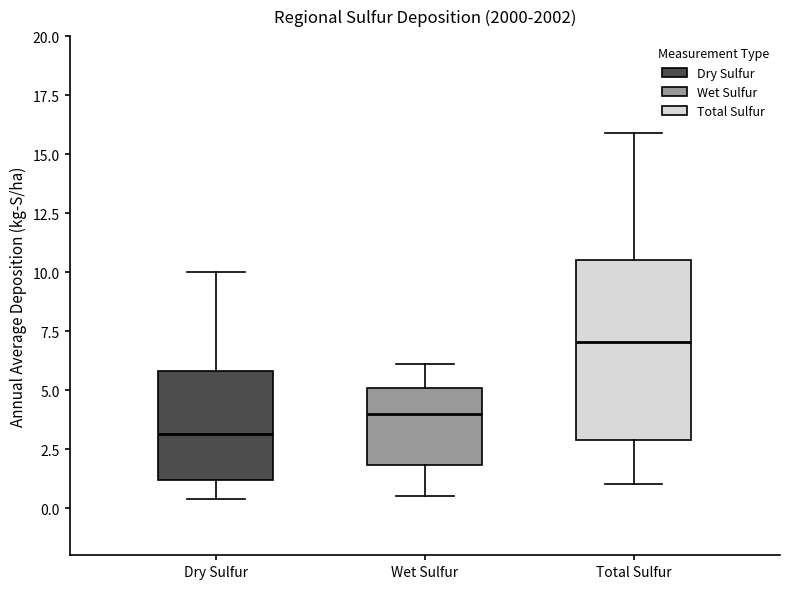

Reading left to right, read every box against the y-axis: the position of its median line, the range the box covers, and the ends of its whiskers. The values are not printed on the chart, so give them approximately, as read against the axis.

Dry Sulfur: median 3.0, box 1.0 to 6.0, whiskers 0.5 to 10.0
Wet Sulfur: median 4.0, box 2.0 to 5.0, whiskers 0.5 to 6.0
Total Sulfur: median 7.0, box 3.0 to 10.5, whiskers 1.0 to 16.0